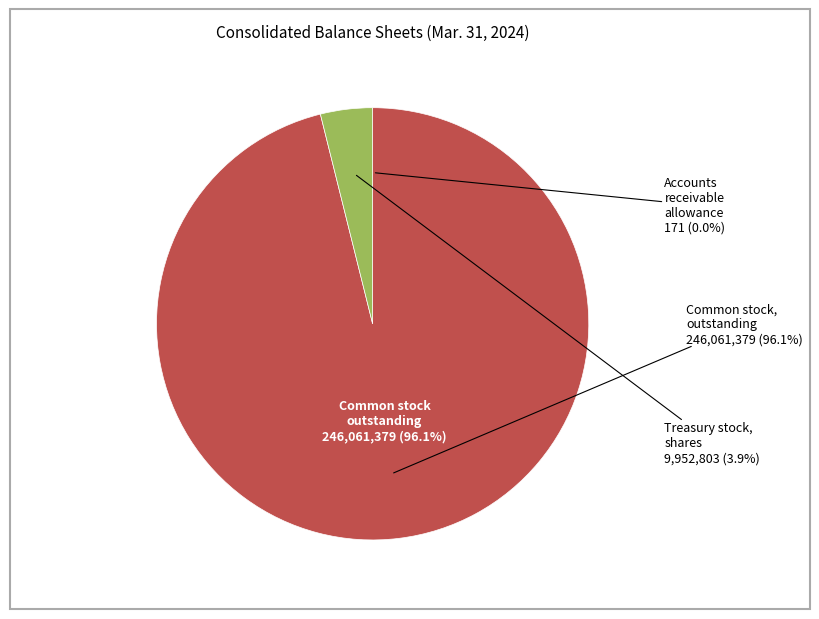

Is Common stock, outstanding (in shares) the majority of the pie?

Yes